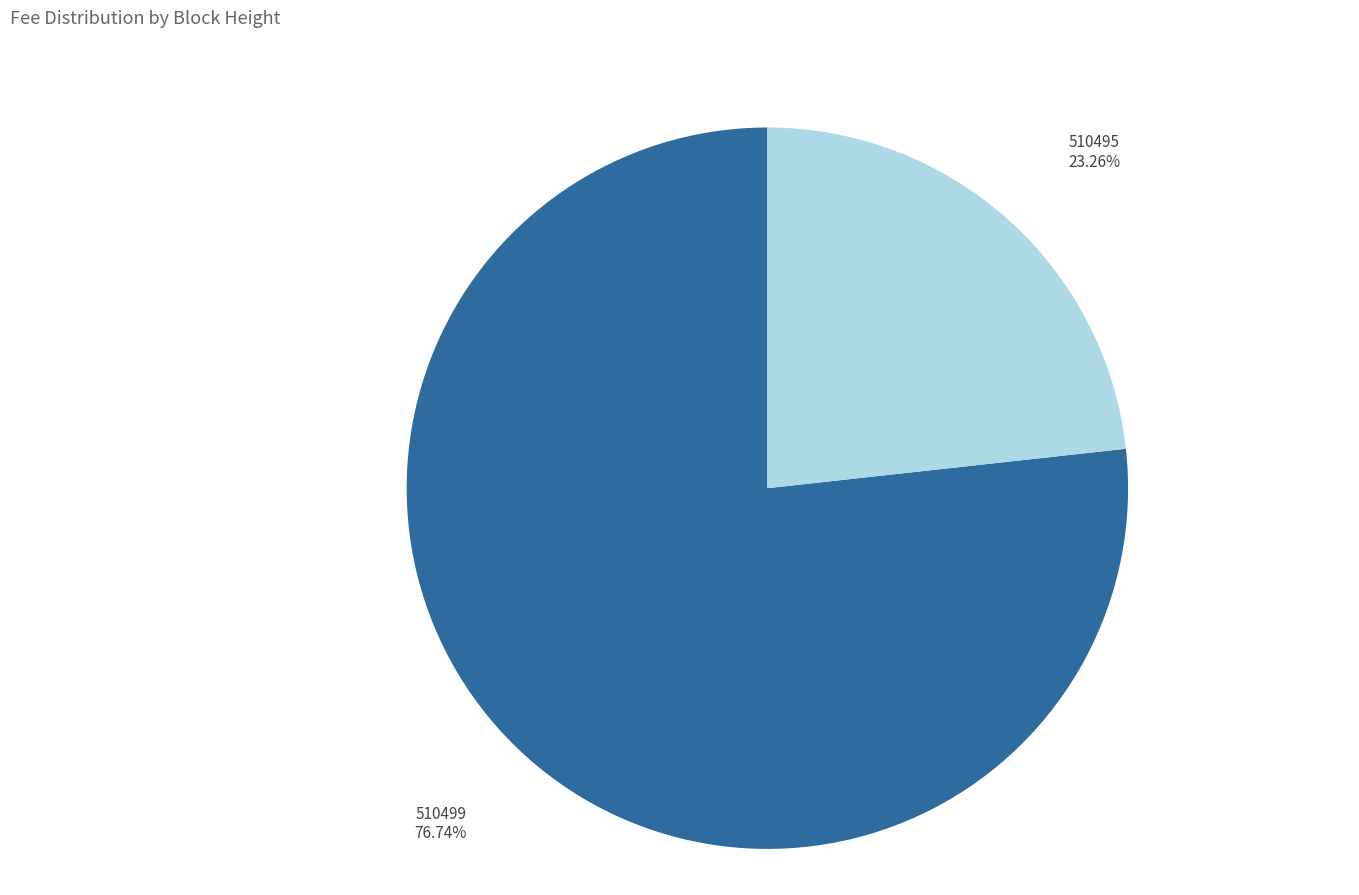

Is there a majority slice in this chart?

Yes